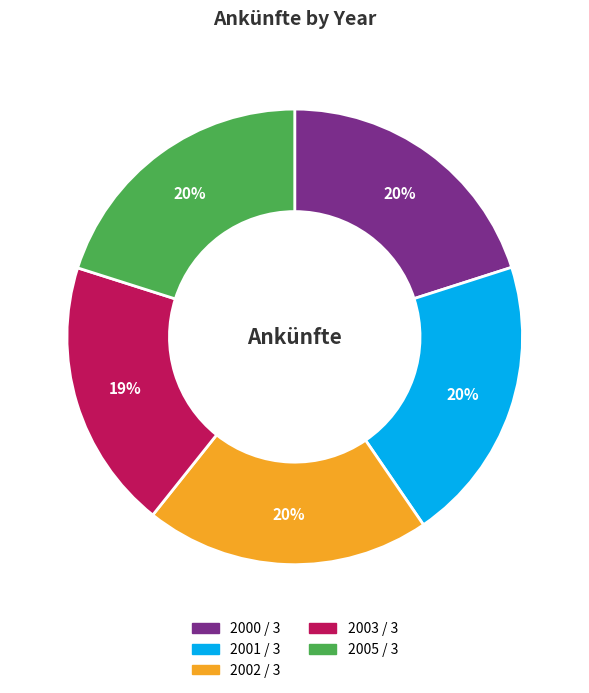

Does 2001 / 3 represent more than half of the total?

No